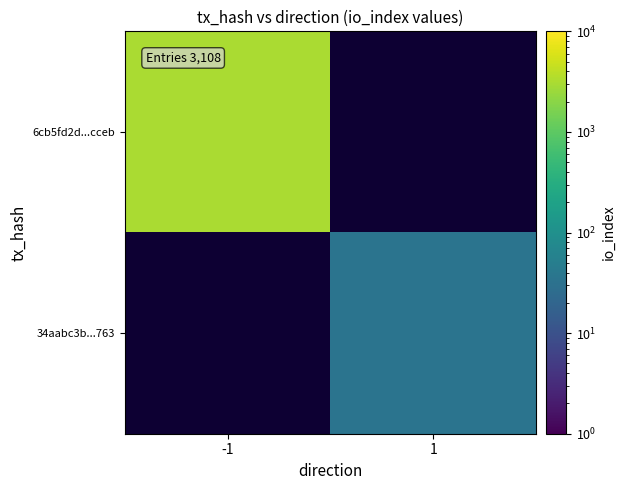

What is the spread (max minus min) of values at -1?

3074.0